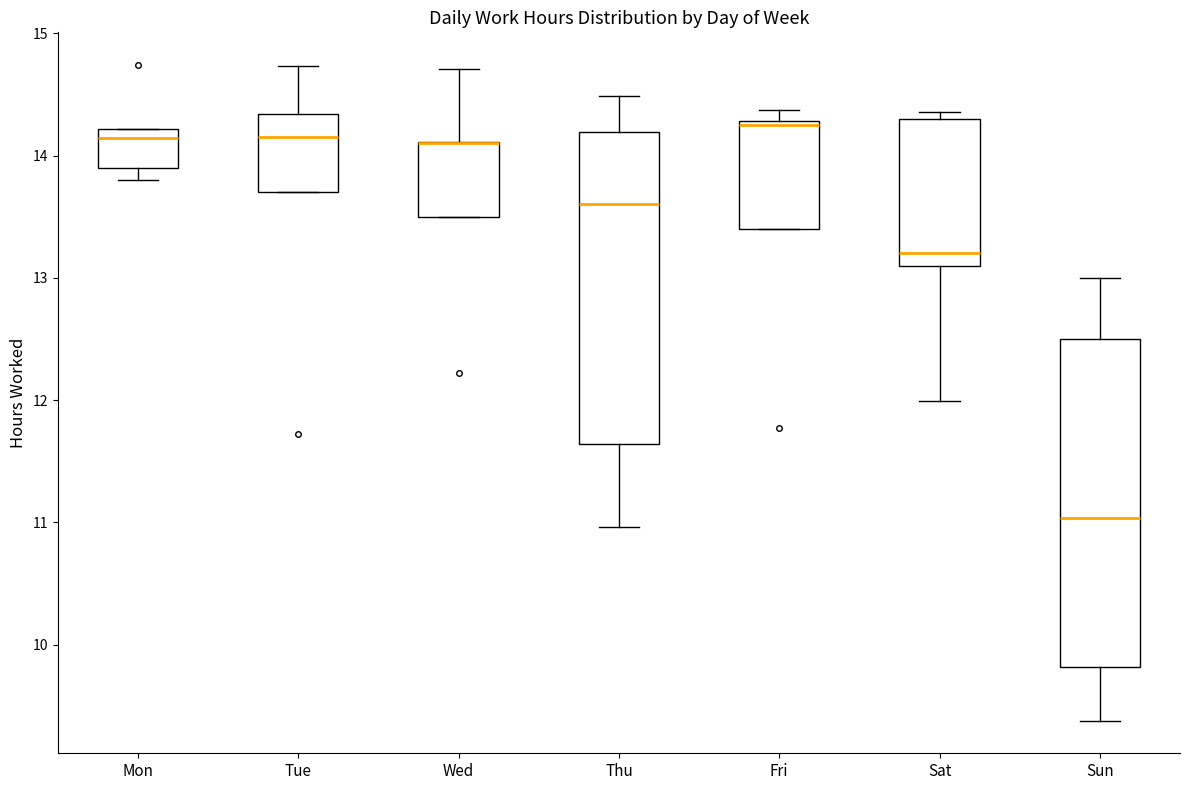

Where is the lower edge of the box for Sat on the y-axis? The values are not printed on the chart, so give them approximately, as read against the axis.

13.1